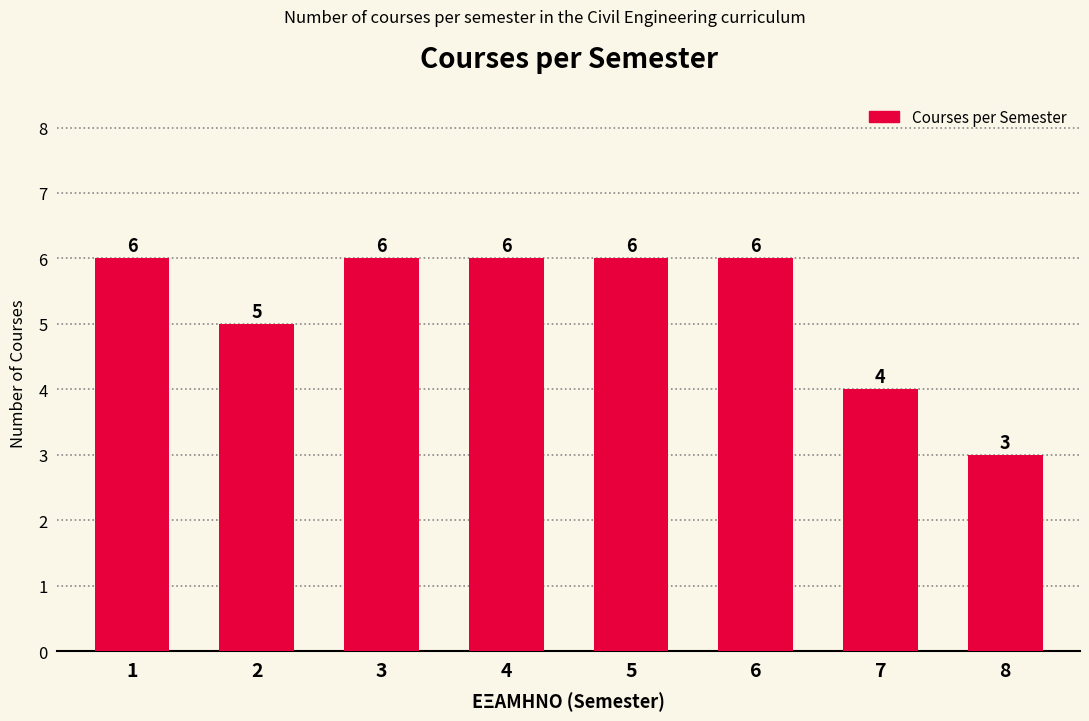

Which has a higher value, 4 or 7?

4